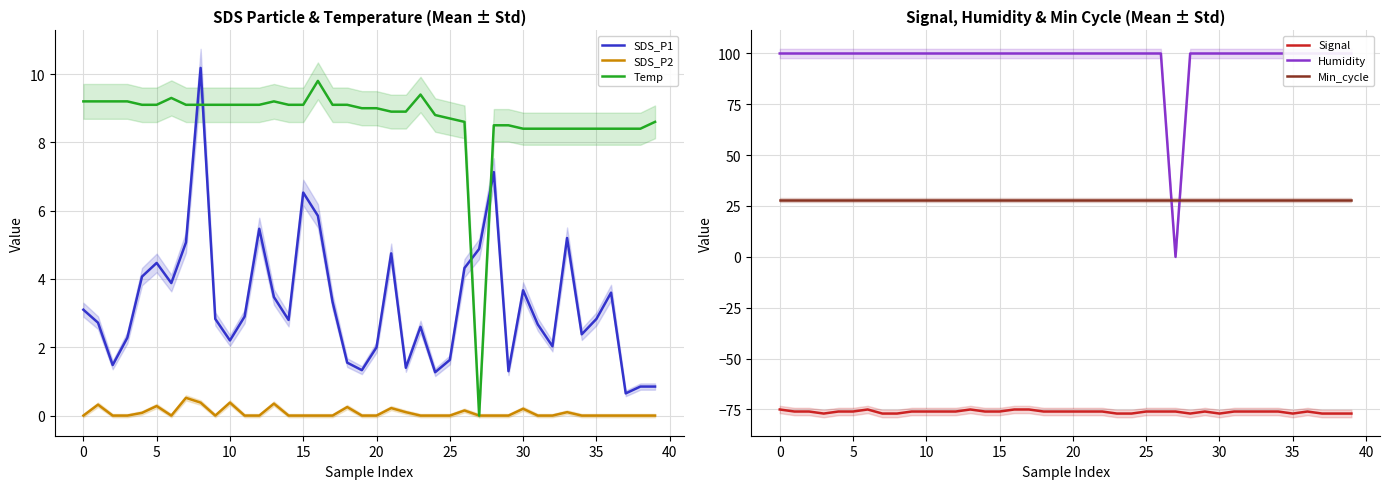

True or false: SDS_P2 and Signal intersect in this chart.

False